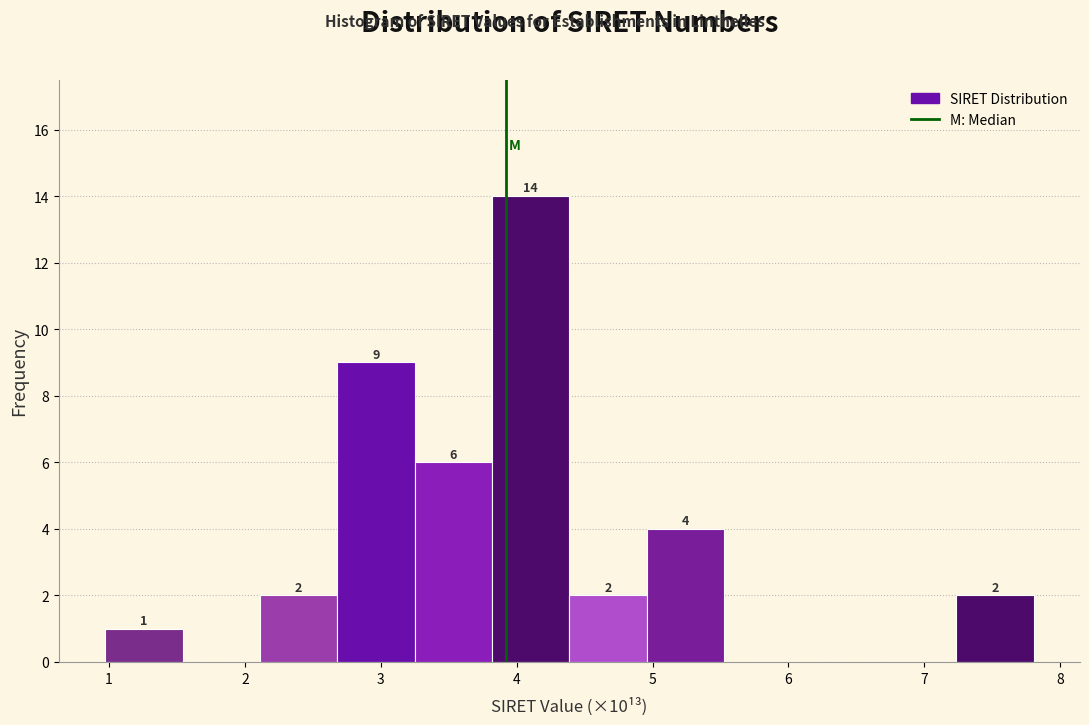

Which range on the x-axis has the tallest bar?

3.8 to 4.4